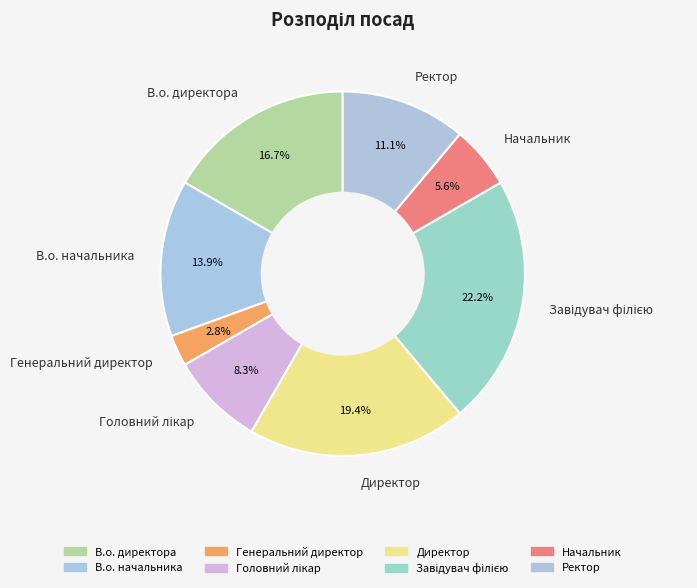

Do Генеральний директор and Начальник together represent more than half of the pie?

No